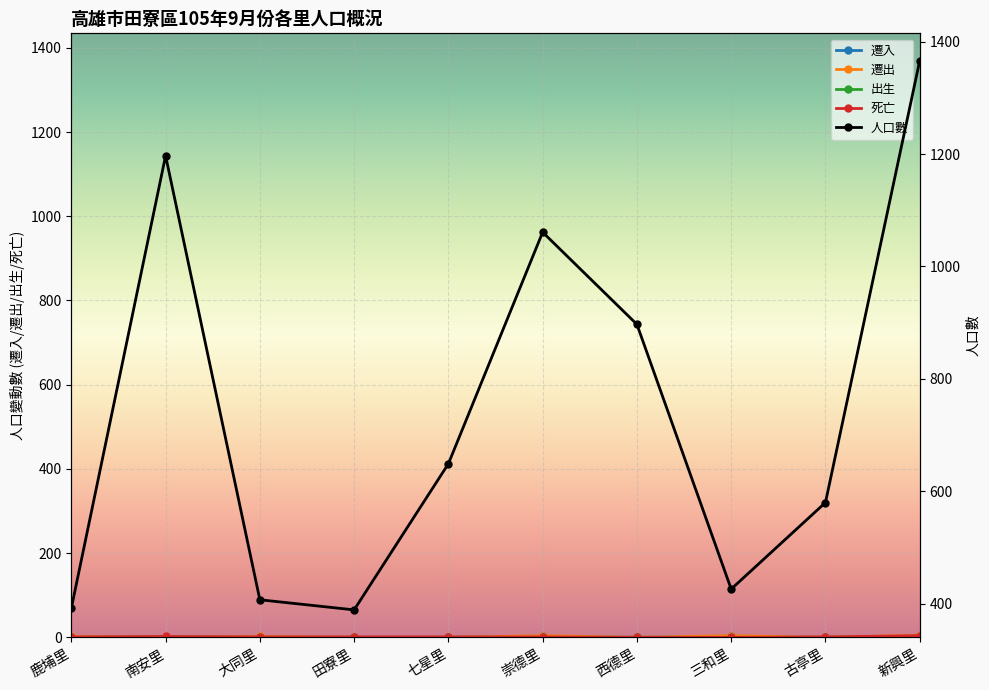

In 遷入, how many points are lower than both neighbors (excluding endpoints)?

2